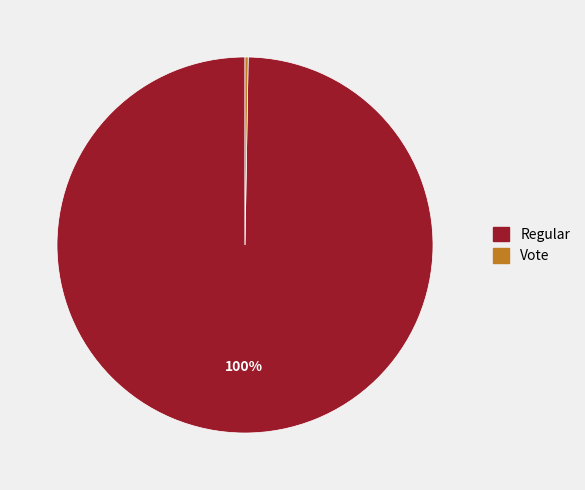

To the nearest percent, what is the average slice percentage?

50%